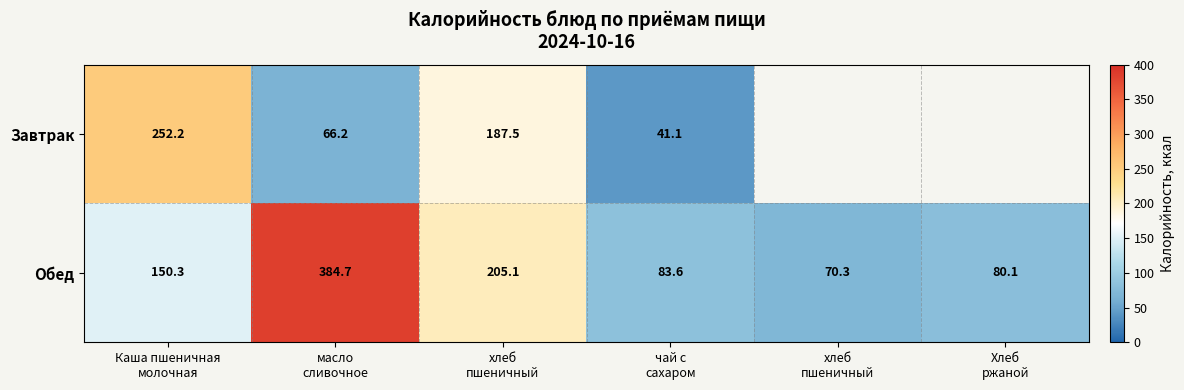

Which series has the largest total across all categories?

Обед